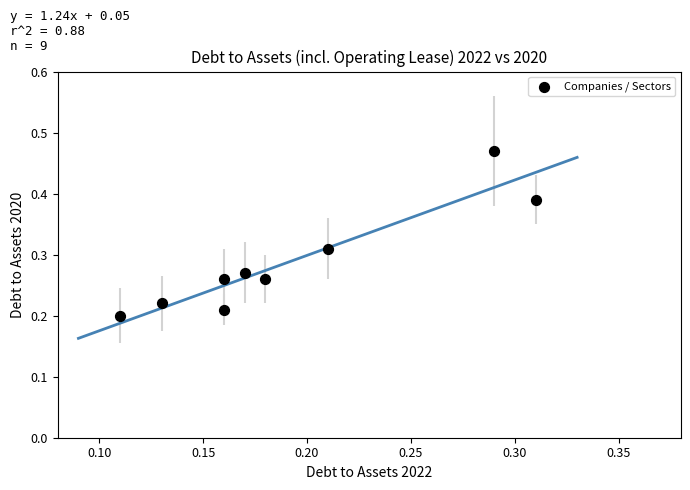

How many points are shown in the scatter plot?

9